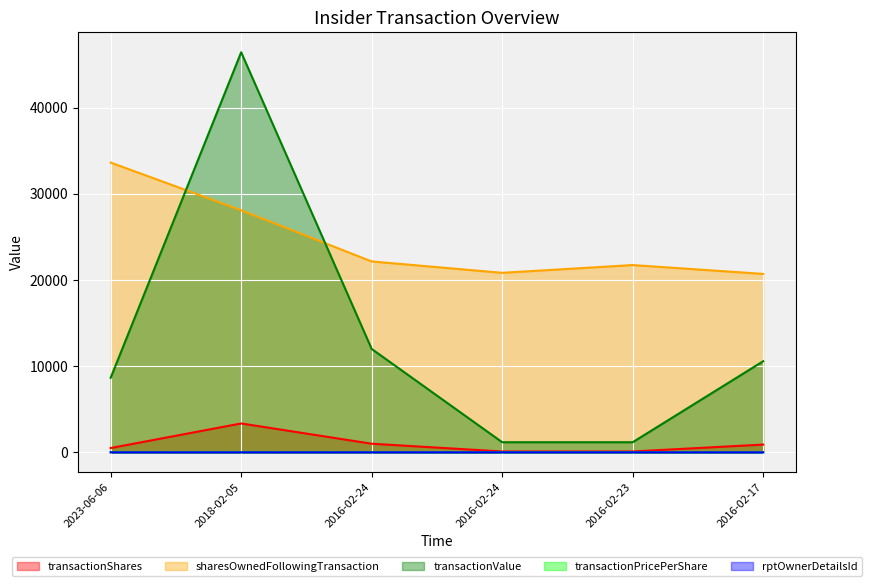

Between 2023-06-06 and 2016-02-17, which is larger?

2016-02-17